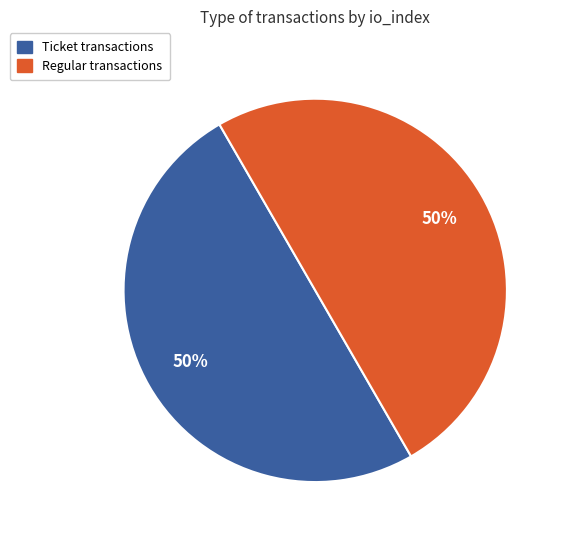

To the nearest percent, what is the average slice percentage?

50%